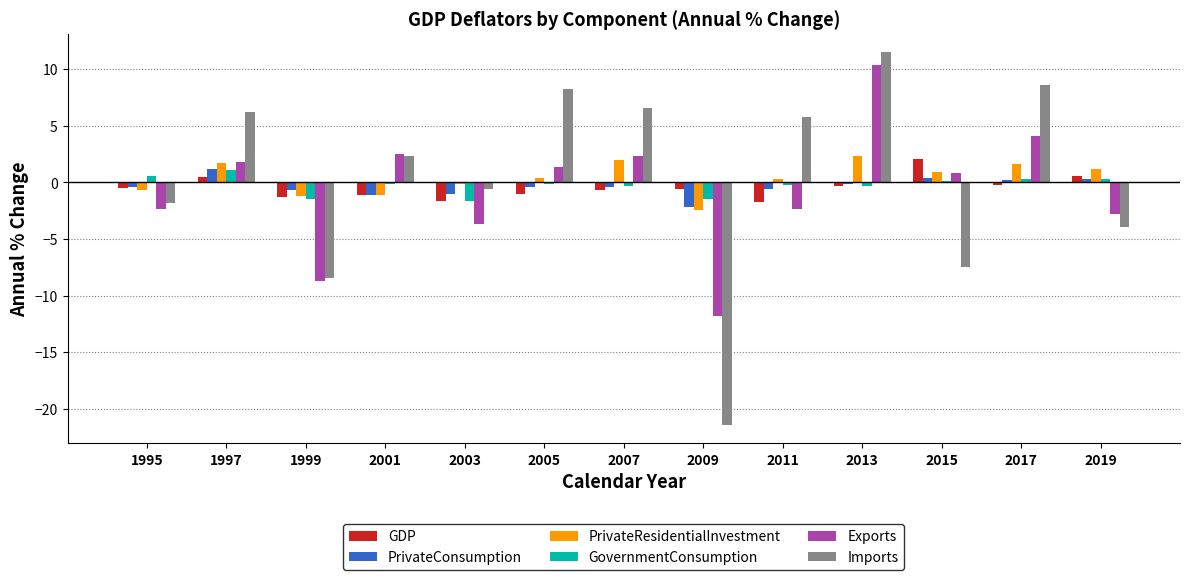

Is it true that GDP equals -0.3 at 2013?

True